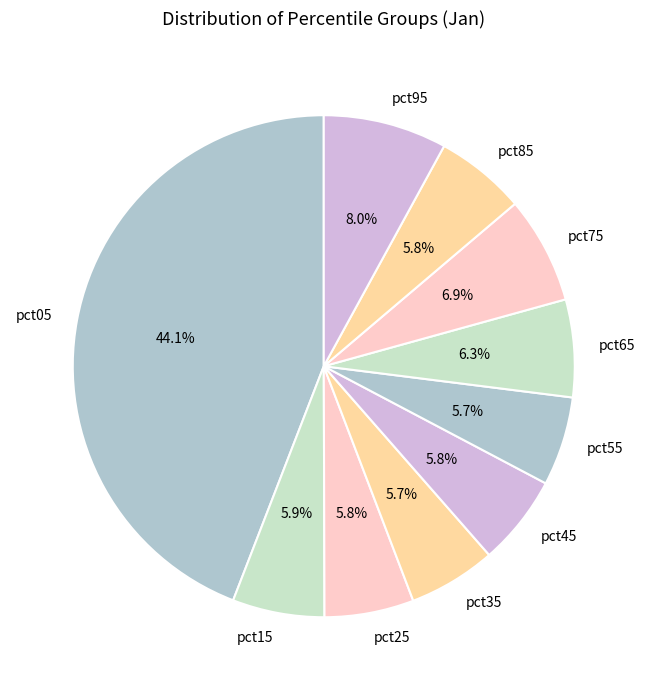

Is it true that pct75 is 7% of the pie?

True